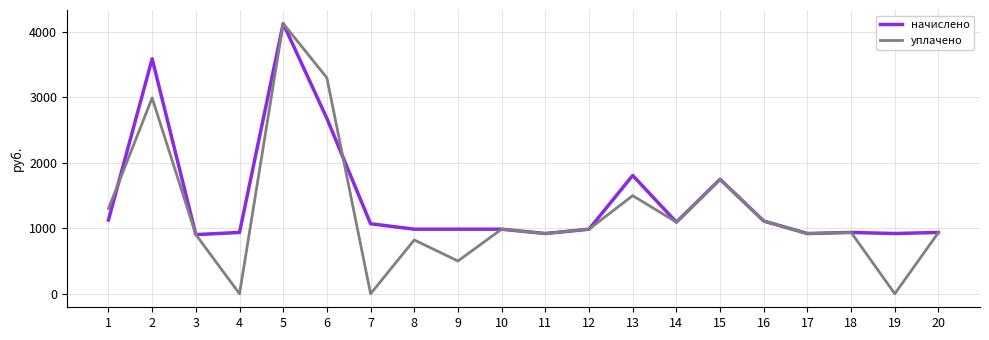

What is the average value of the начислено series?

1437.0